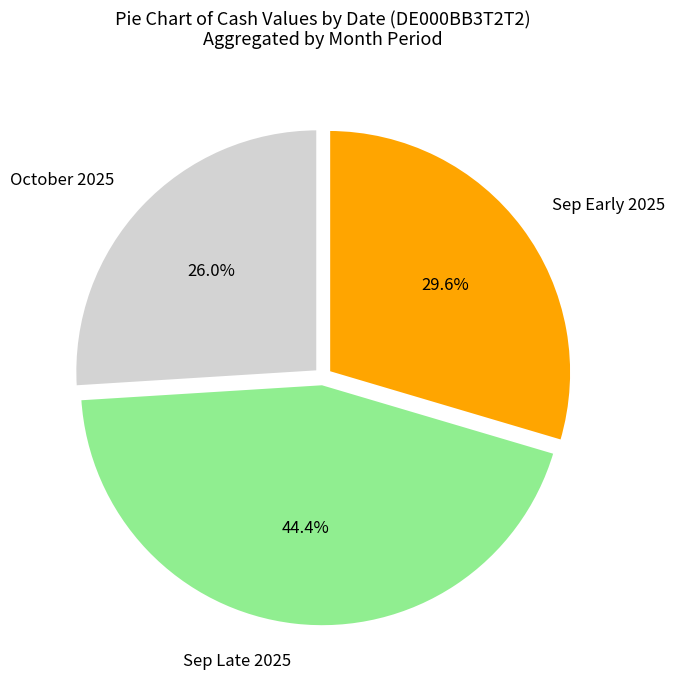

Rank the categories by value from lowest to highest.

October 2025, Sep Early 2025, Sep Late 2025